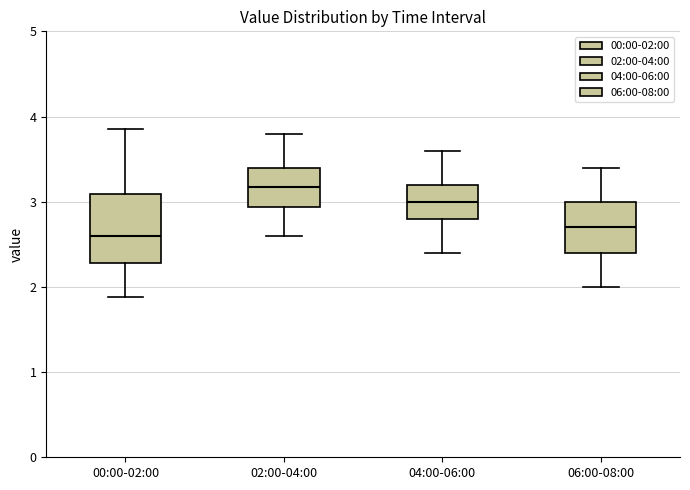

Reading left to right, transcribe this box plot: for each box, give where its median line is, the range the box spans, and where its two whiskers end, as read against the y-axis. The values are not printed on the chart, so give them approximately, as read against the axis.

00:00-02:00: median 2.6, box 2.3 to 3.1, whiskers 1.9 to 3.9
02:00-04:00: median 3.2, box 2.9 to 3.4, whiskers 2.6 to 3.8
04:00-06:00: median 3.0, box 2.8 to 3.2, whiskers 2.4 to 3.6
06:00-08:00: median 2.7, box 2.4 to 3.0, whiskers 2.0 to 3.4